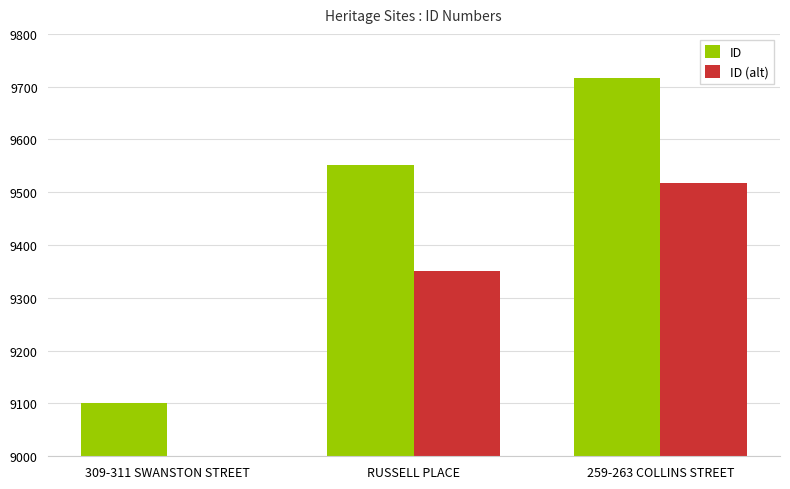

What is the maximum value shown in the chart?

9717